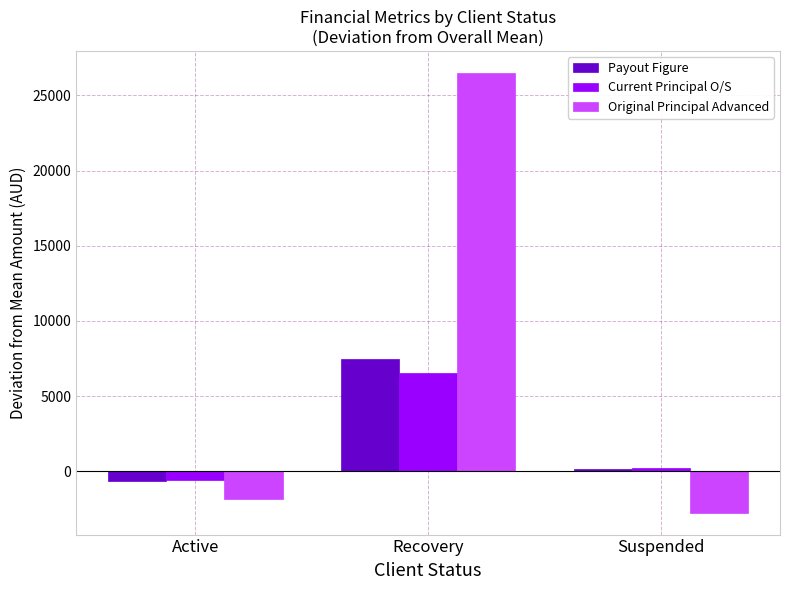

What are all the series names shown in the legend?

Payout Figure, Current Principal O/S, Original Principal Advanced